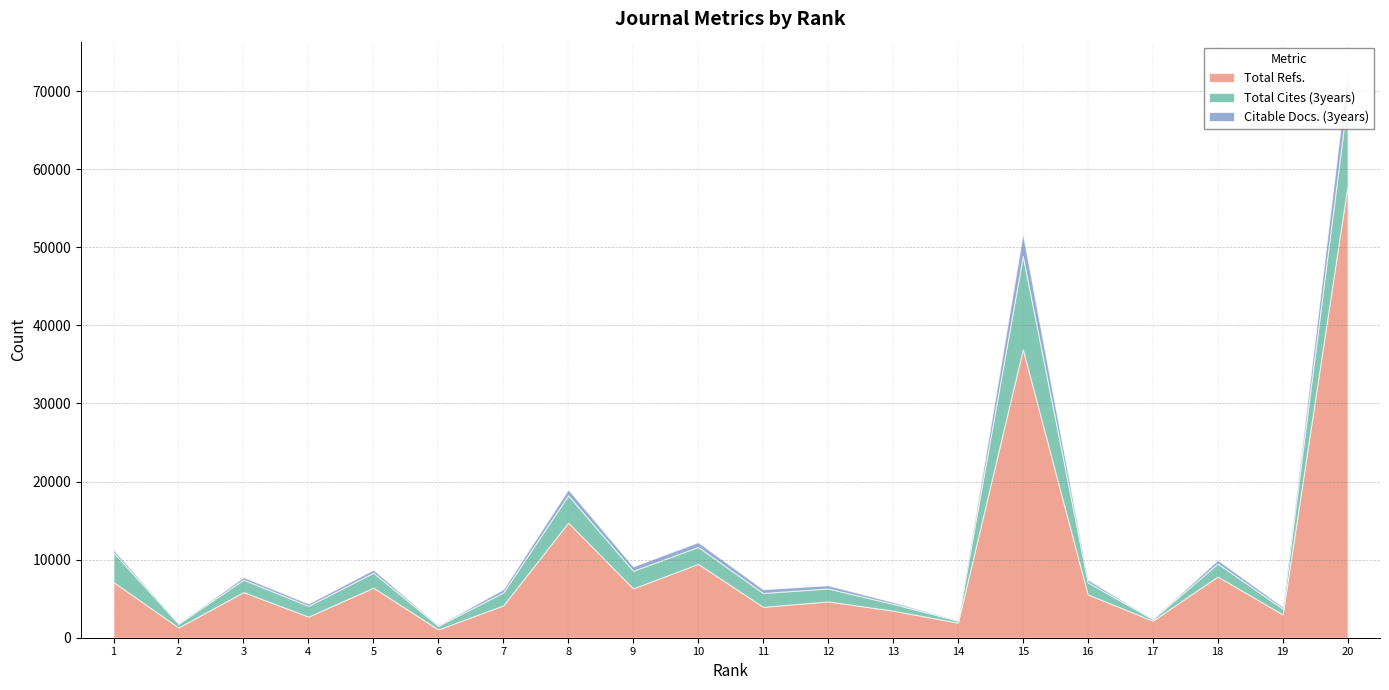

True or false: Citable Docs. (3years) has a value of 30 at 6.

False